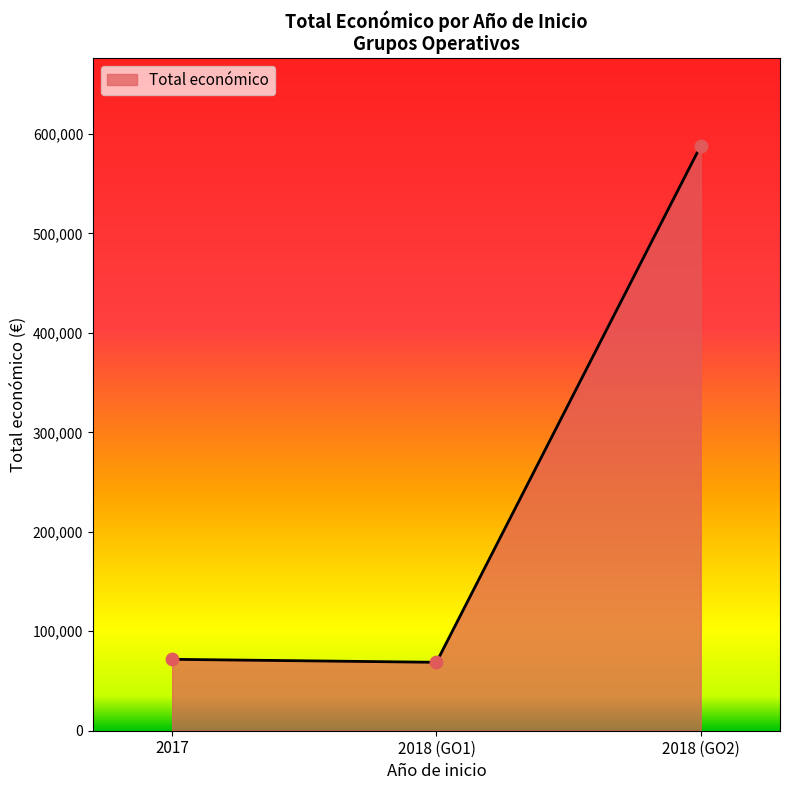

What is the ratio of the value at 2018 (GO2) to the value at 2018 (GO1)?

8.5